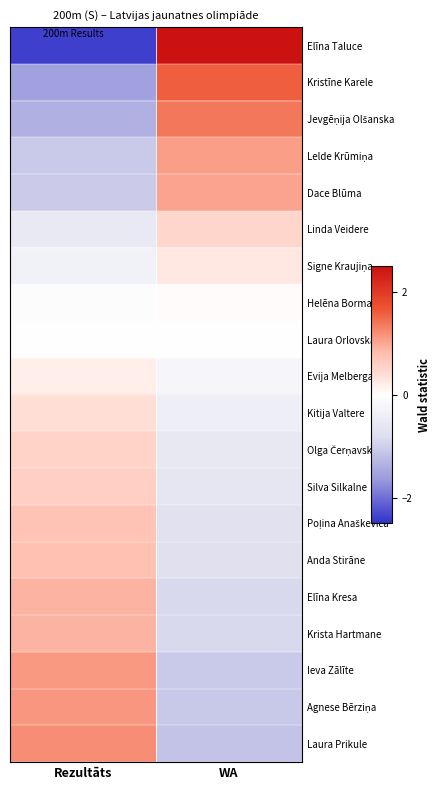

List the series in order of their peak value, lowest first.

Laura Orlovska, Helēna Bormane, Evija Melberga, Signe Kraujiņa, Kitija Valtere, Linda Veidere, Olga Čerņavska, Silva Silkalne, Poļina Anaškeviča, Anda Stirāne, Elīna Kresa, Krista Hartmane, Dace Blūma, Lelde Krūmiņa, Ieva Zālīte, Agnese Bērziņa, Laura Prikule, Jevgēņija Olšanska, Kristīne Karele, Elīna Taluce